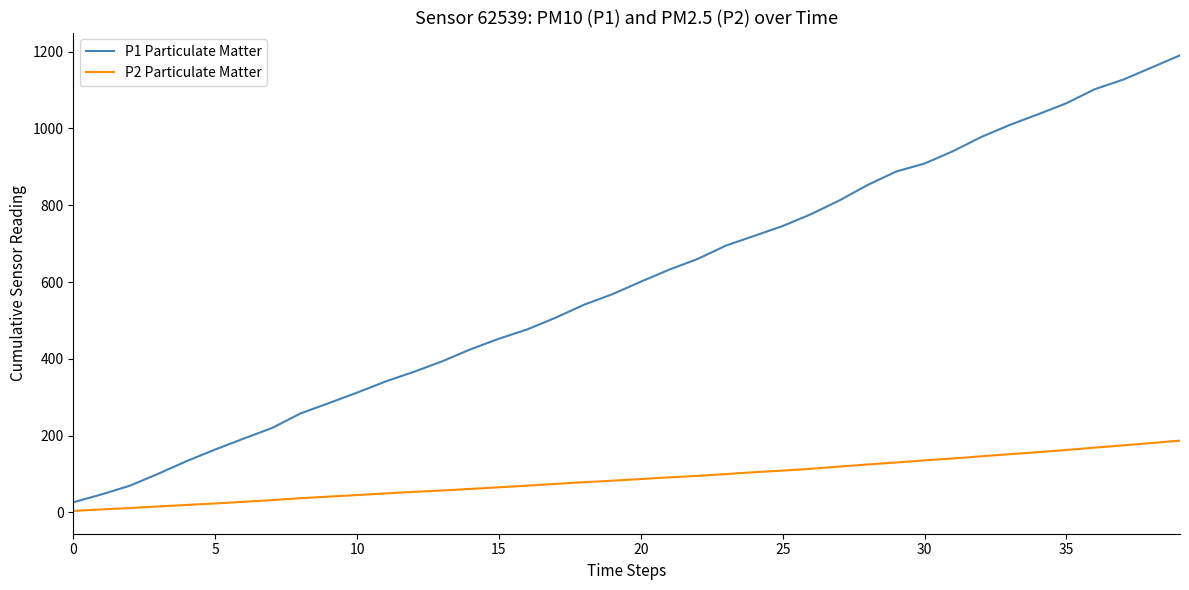

Which series has the widest spread of values?

P1 Particulate Matter